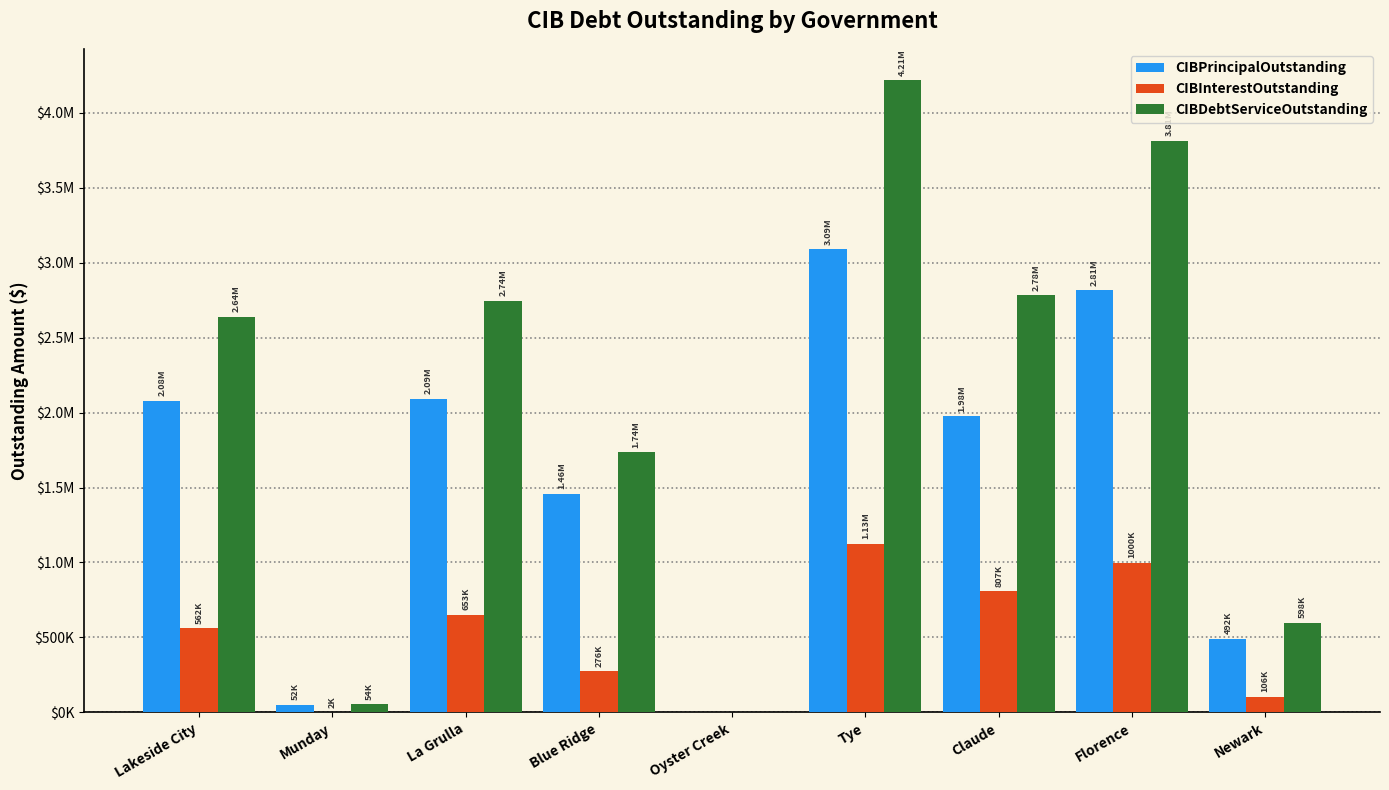

What are all the series names shown in the legend?

CIBPrincipalOutstanding, CIBInterestOutstanding, CIBDebtServiceOutstanding